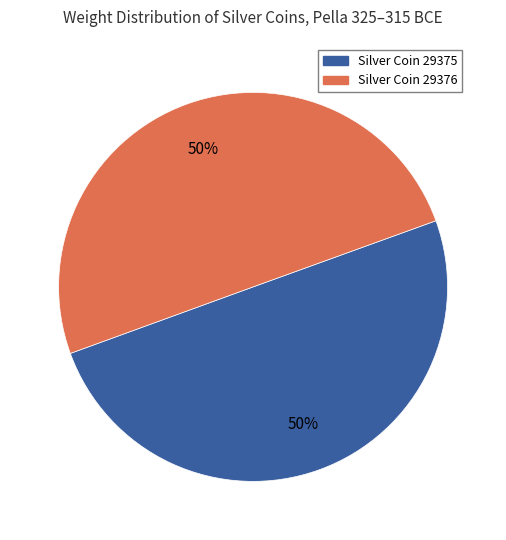

To the nearest percent, what is the average slice percentage?

50%